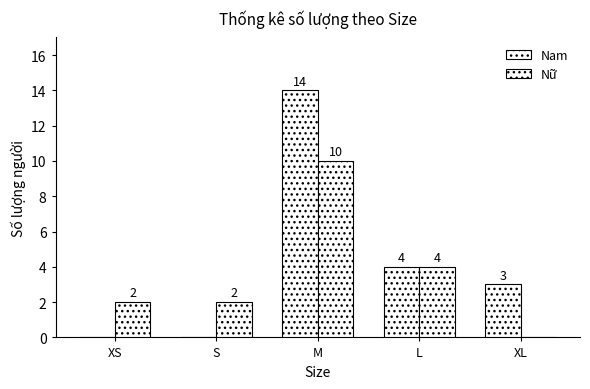

How many positive values does the Nữ series have?

4